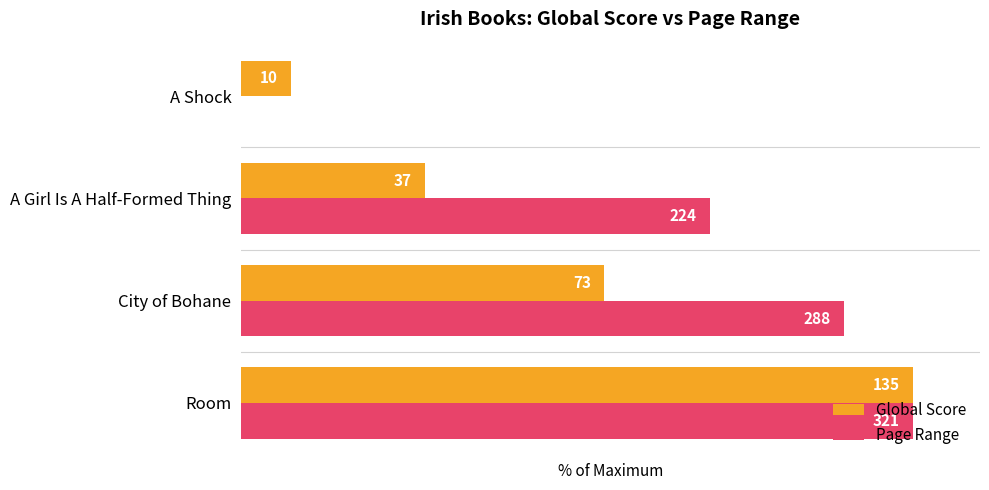

What is the value of the Page Range bar at the 1st from the left?

100.0